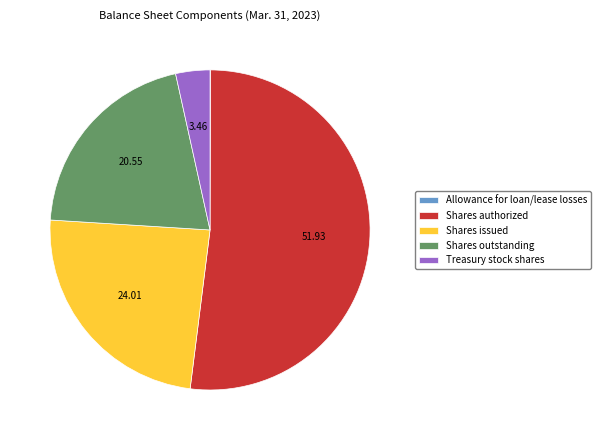

Do Shares outstanding and Treasury stock shares together represent more than half of the pie?

No